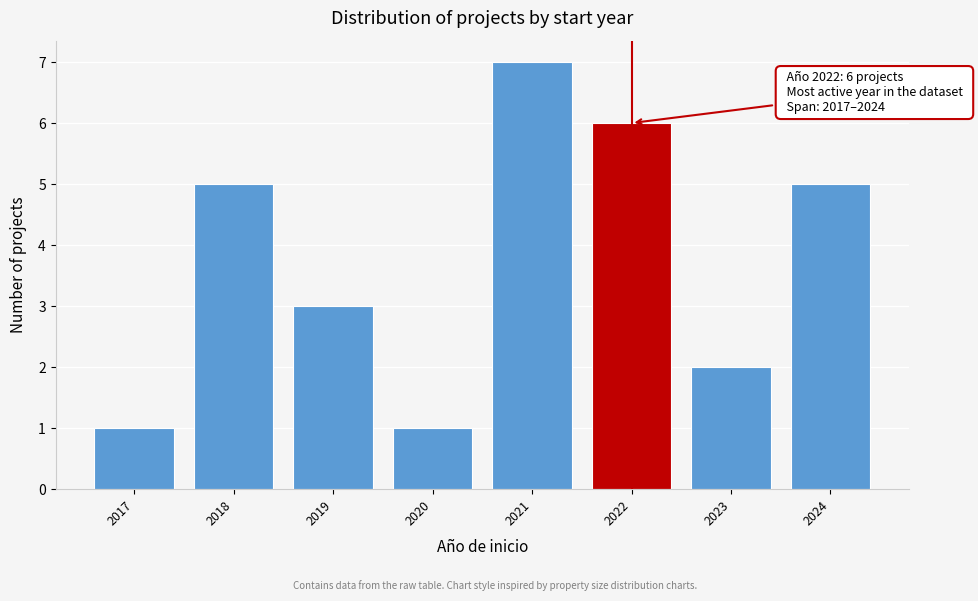

Reading right to left, transcribe all the data shown in this chart.

2024=5	2023=2	2022=6	2021=7	2020=1	2019=3	2018=5	2017=1